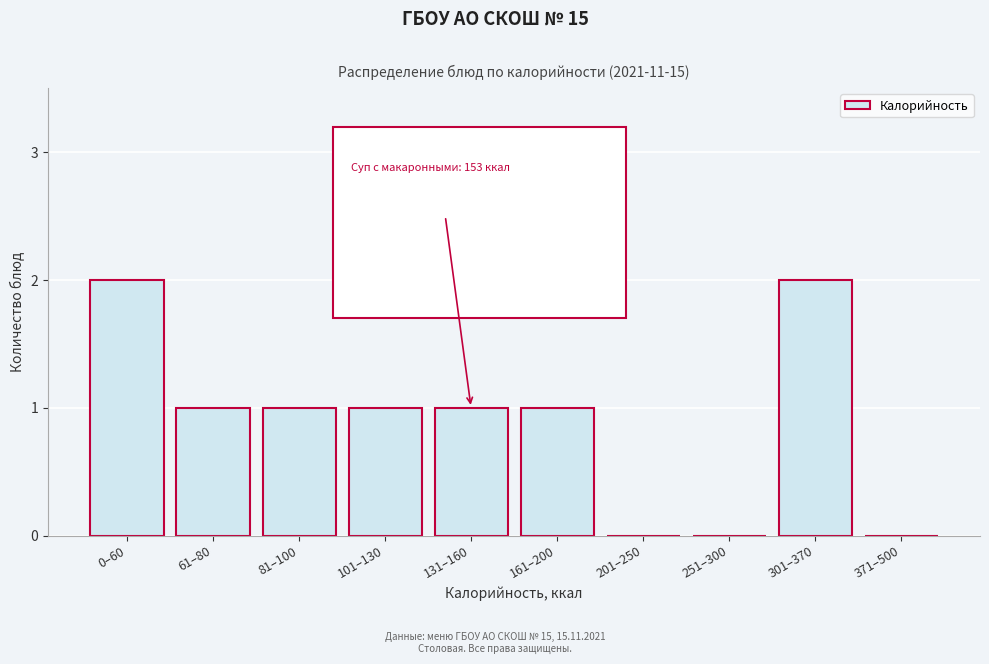

Reading right to left, extract all data points from this chart.

371–500=0	301–370=2	251–300=0	201–250=0	161–200=1	131–160=1	101–130=1	81–100=1	61–80=1	0–60=2